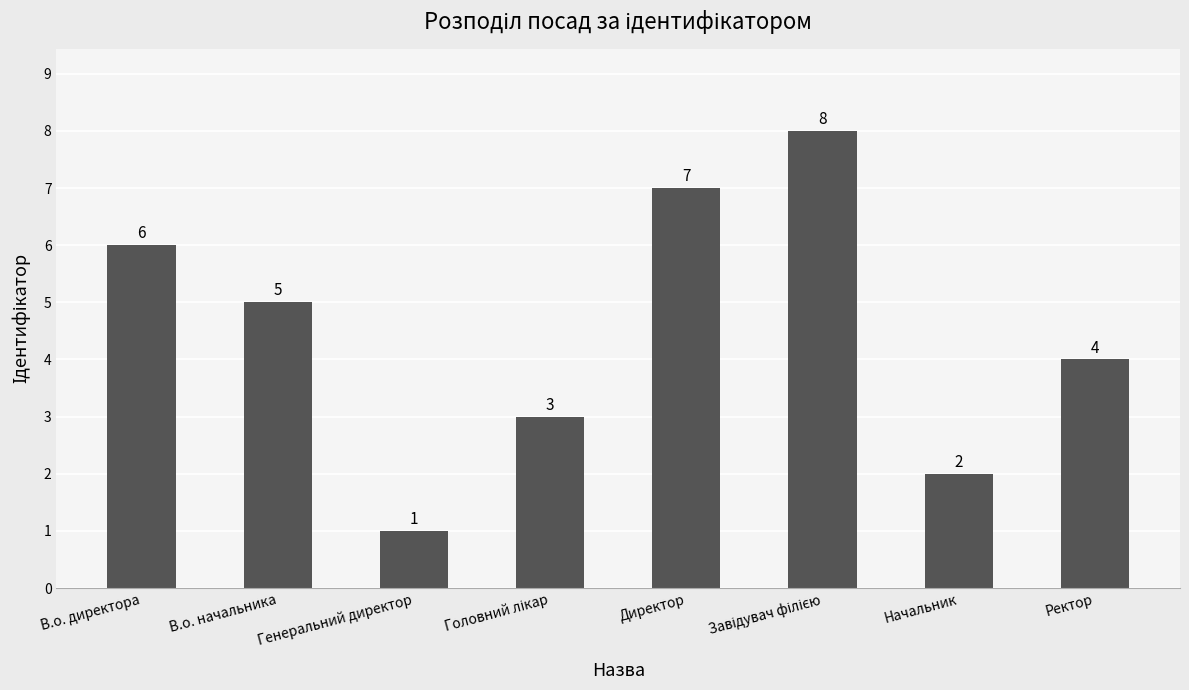

How many data points are less than 5?

4